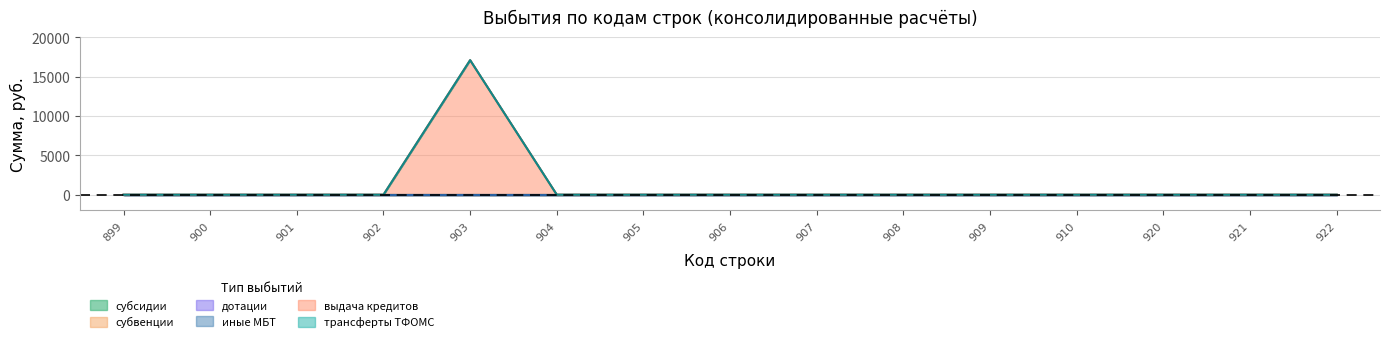

True or false: дотации has more than 0 interior local peaks.

False